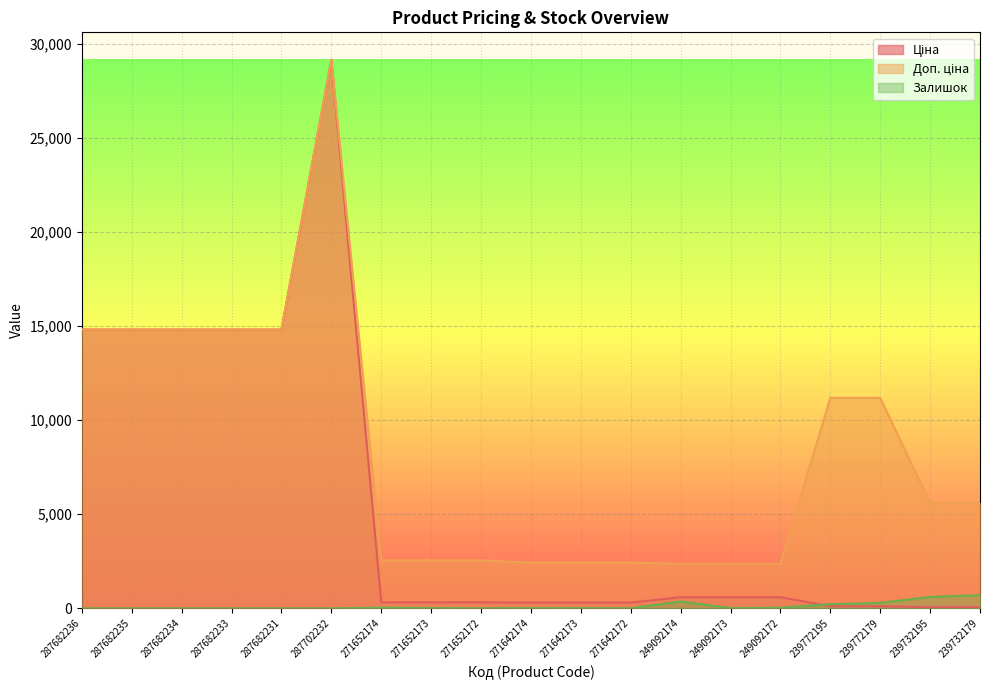

What are all the series names shown in the legend?

Ціна, Доп. ціна, Залишок